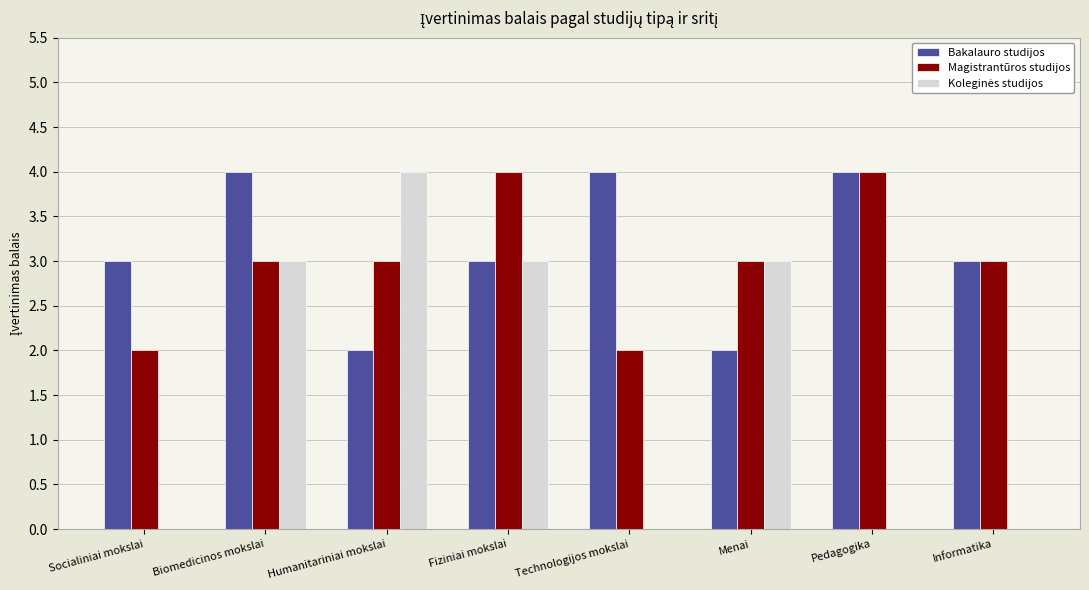

Is it true that Bakalauro studijos equals 2 at Menai?

True